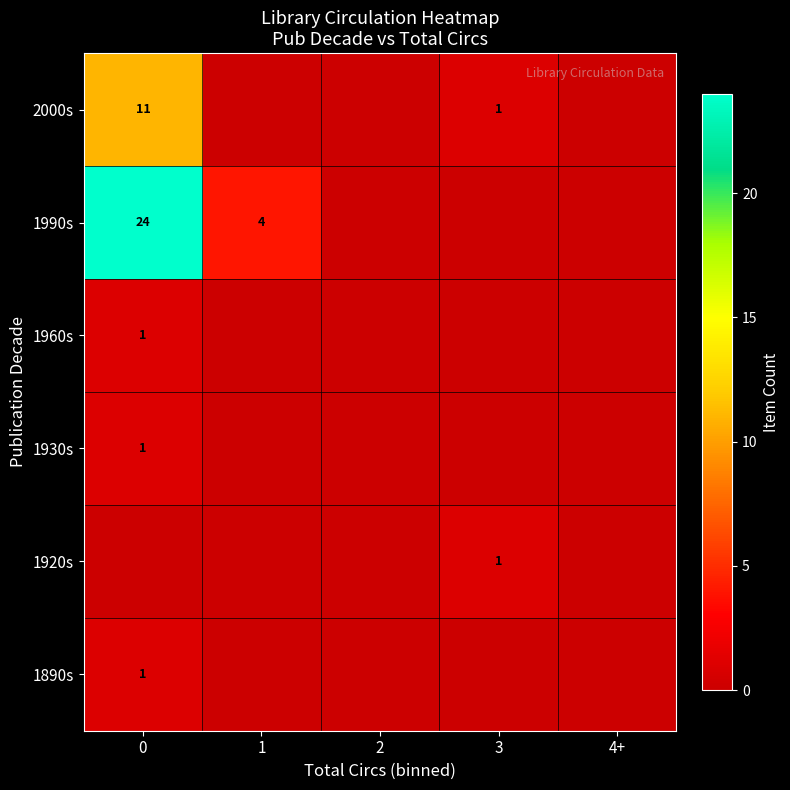

The value of 2000s at 0 is 11. True or false?

True